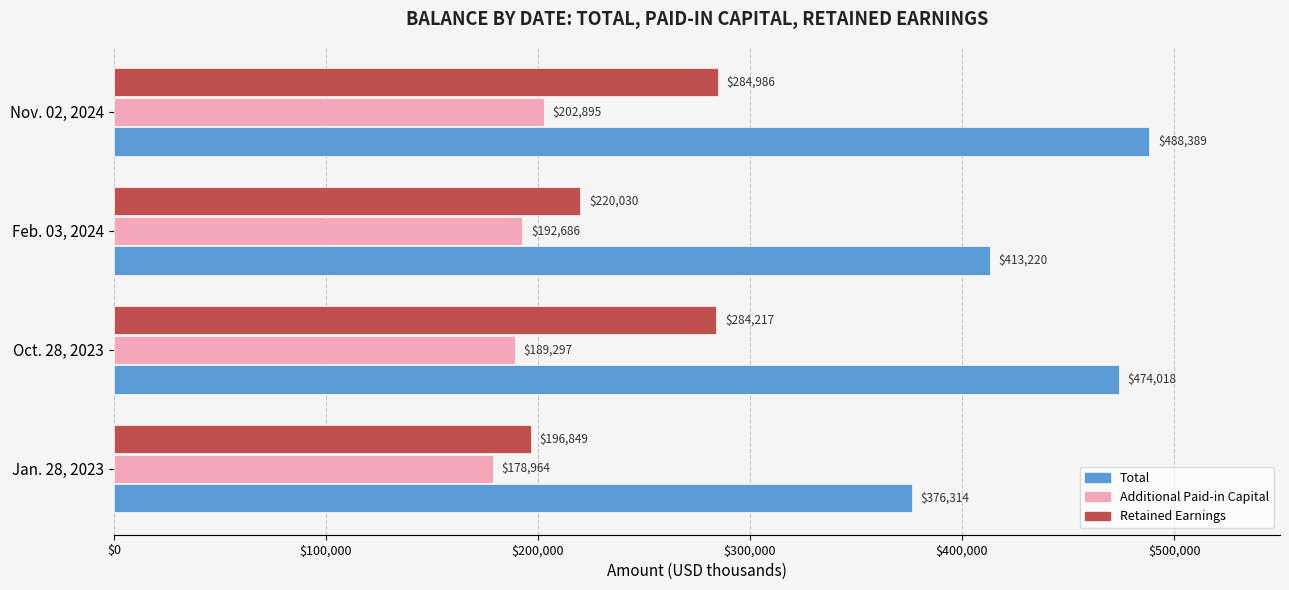

At which category is the sum across all series the highest?

Nov. 02, 2024